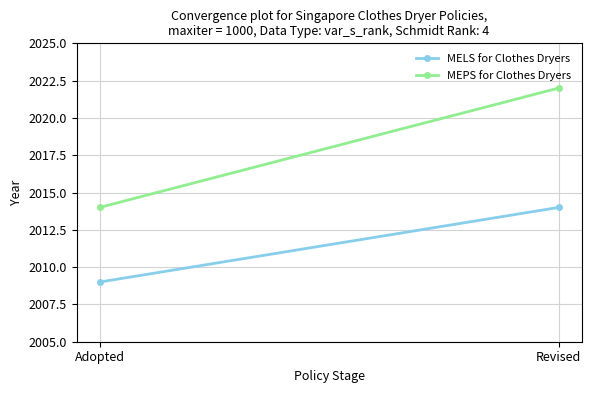

How many lines are shown in the chart?

2